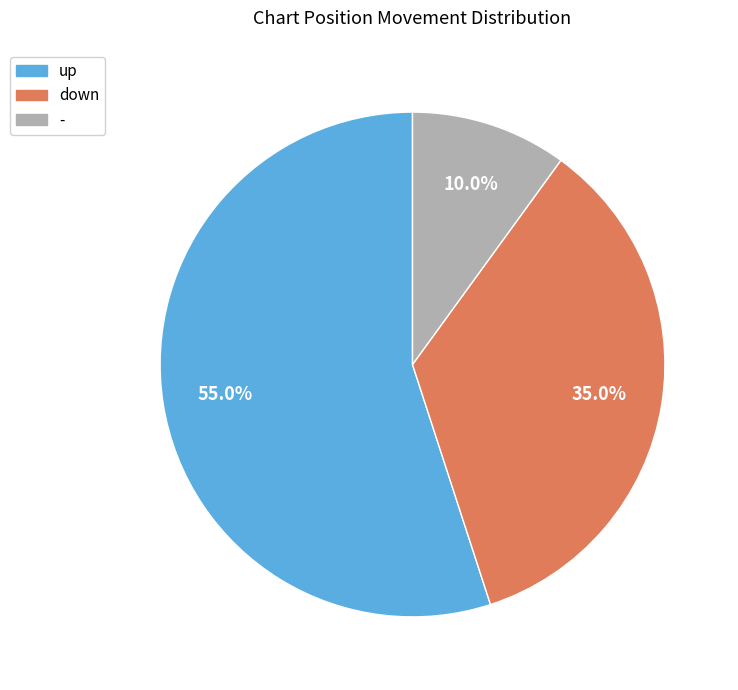

Rank the categories by value from highest to lowest.

up, down, -